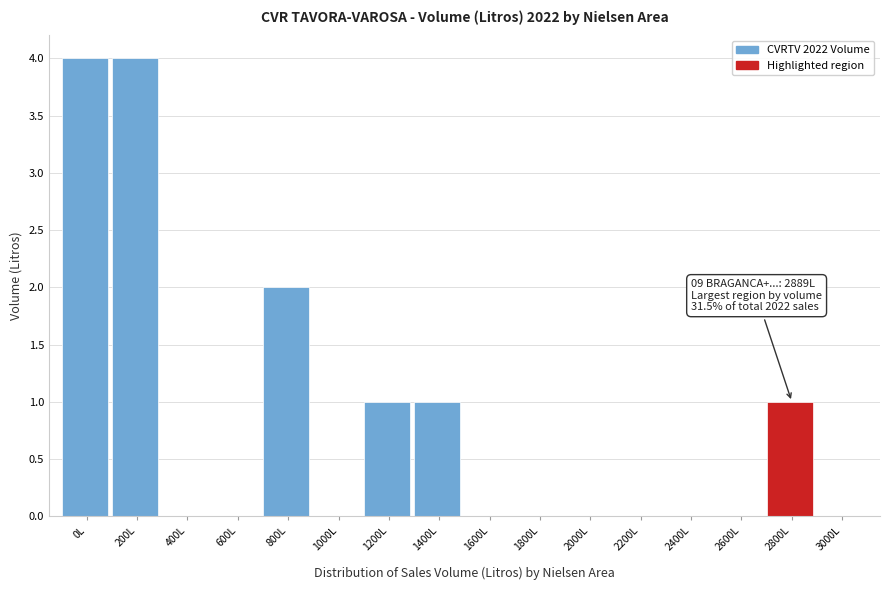

Reading left to right, list all the values displayed in this chart.

0L=4	200L=4	400L=0	600L=0	800L=2	1000L=0	1200L=1	1400L=1	1600L=0	1800L=0	2000L=0	2200L=0	2400L=0	2600L=0	2800L=1	3000L=0